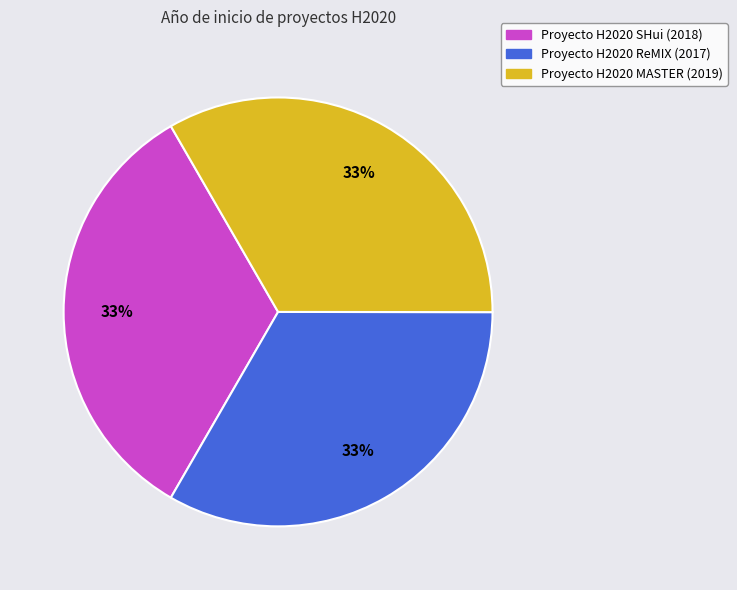

Count the number of slices in the pie.

3